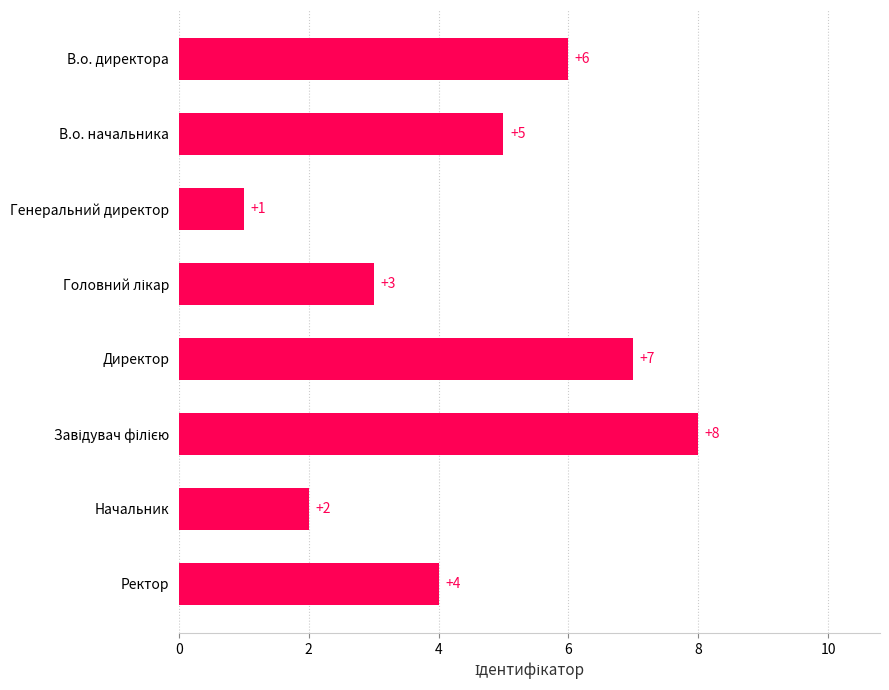

At which category does the chart reach its minimum across all series?

Генеральний директор